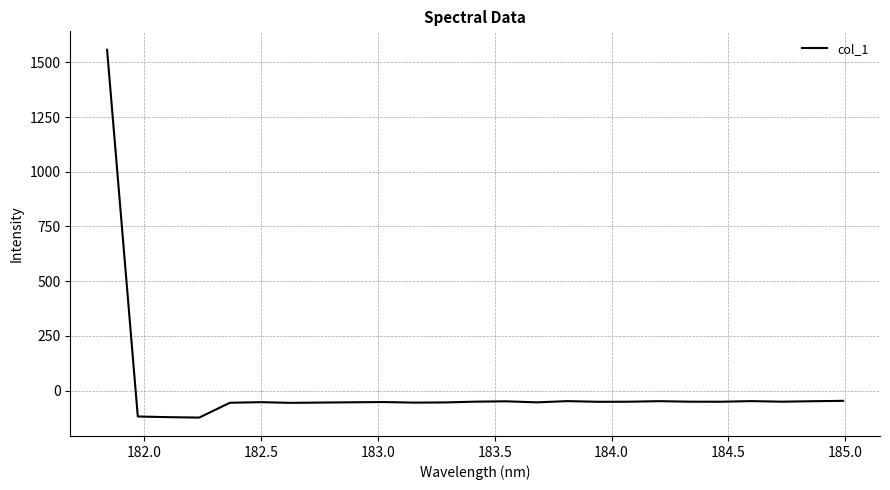

How many positive values are there?

1